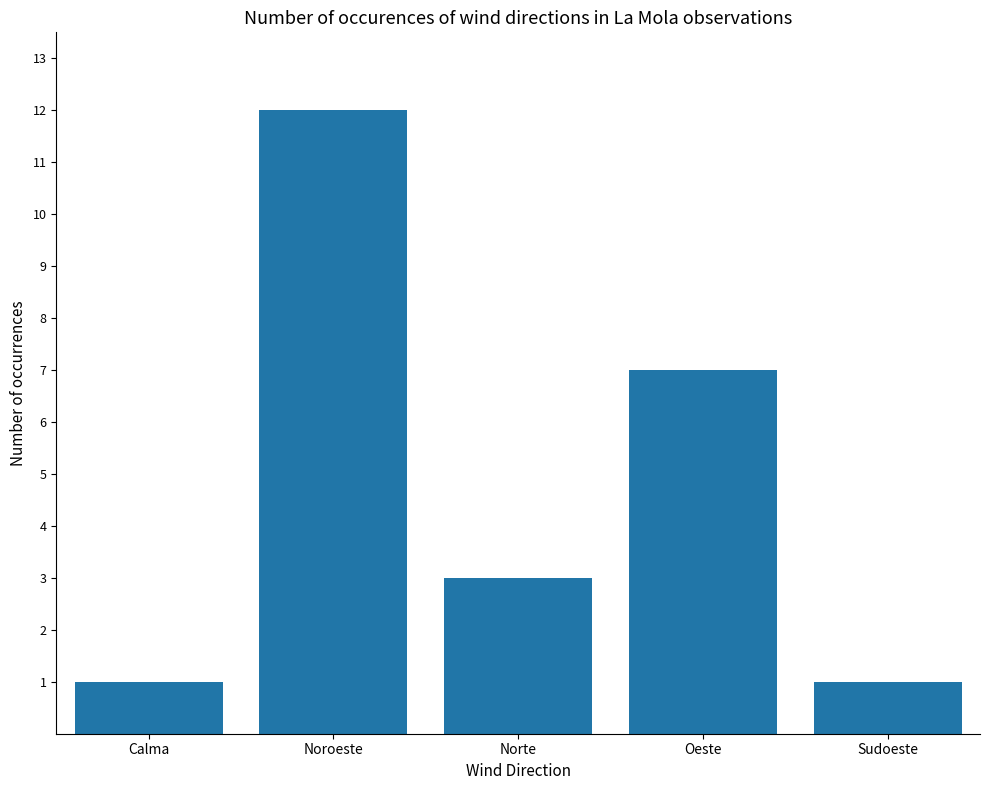

At which label is the value closest to 6?

Oeste